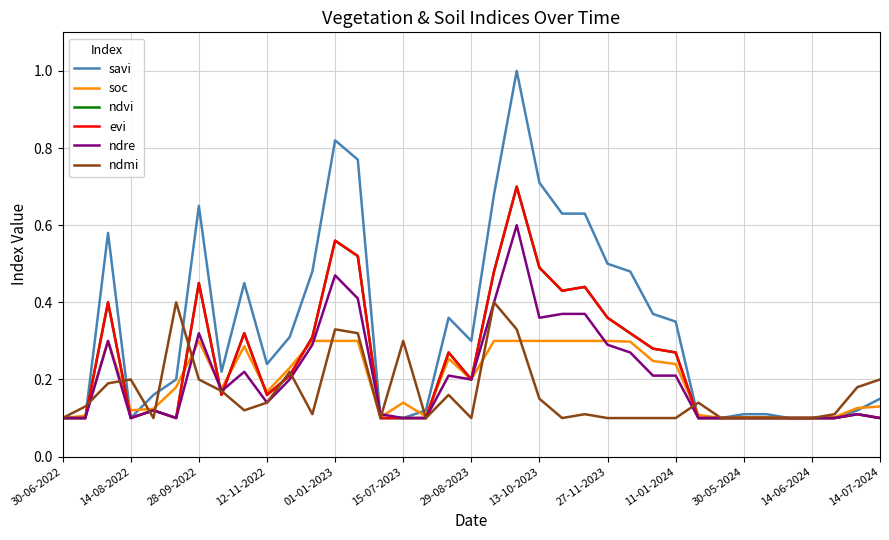

Does the chart display data point markers on the line(s)?

No